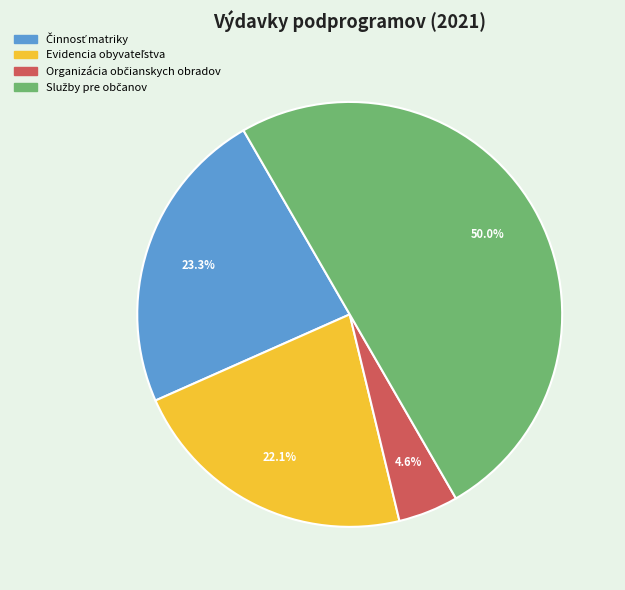

Rank the categories by value from highest to lowest.

Služby pre občanov, Činnosť matriky, Evidencia obyvateľstva, Organizácia občianskych obradov